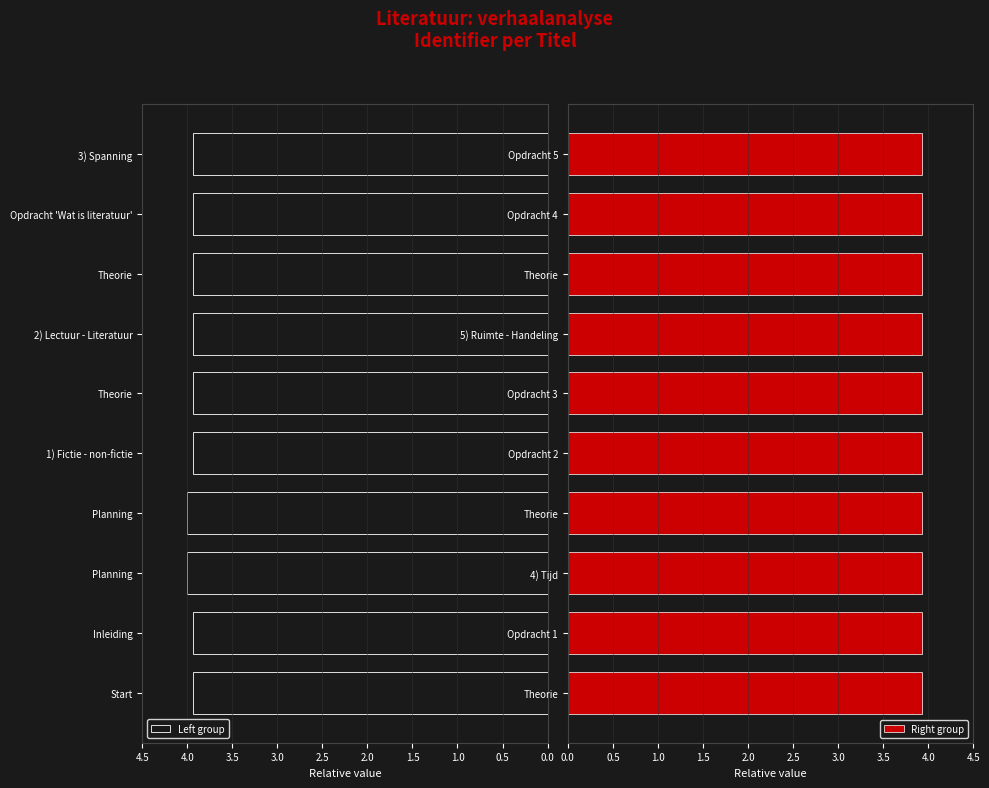

What is the greatest value displayed?

4.0